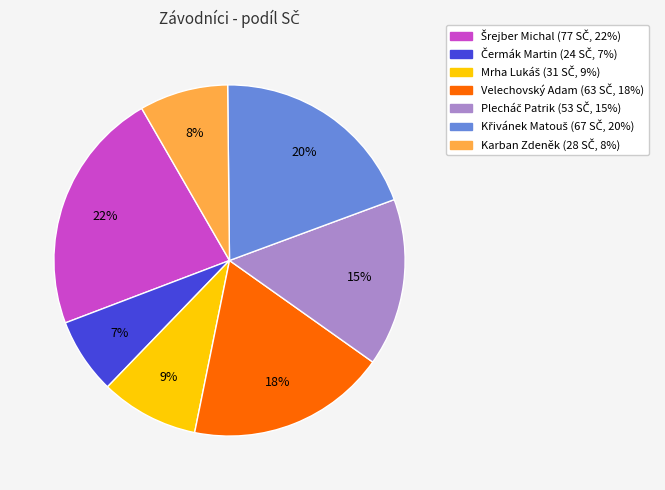

Is there a majority slice in this chart?

No